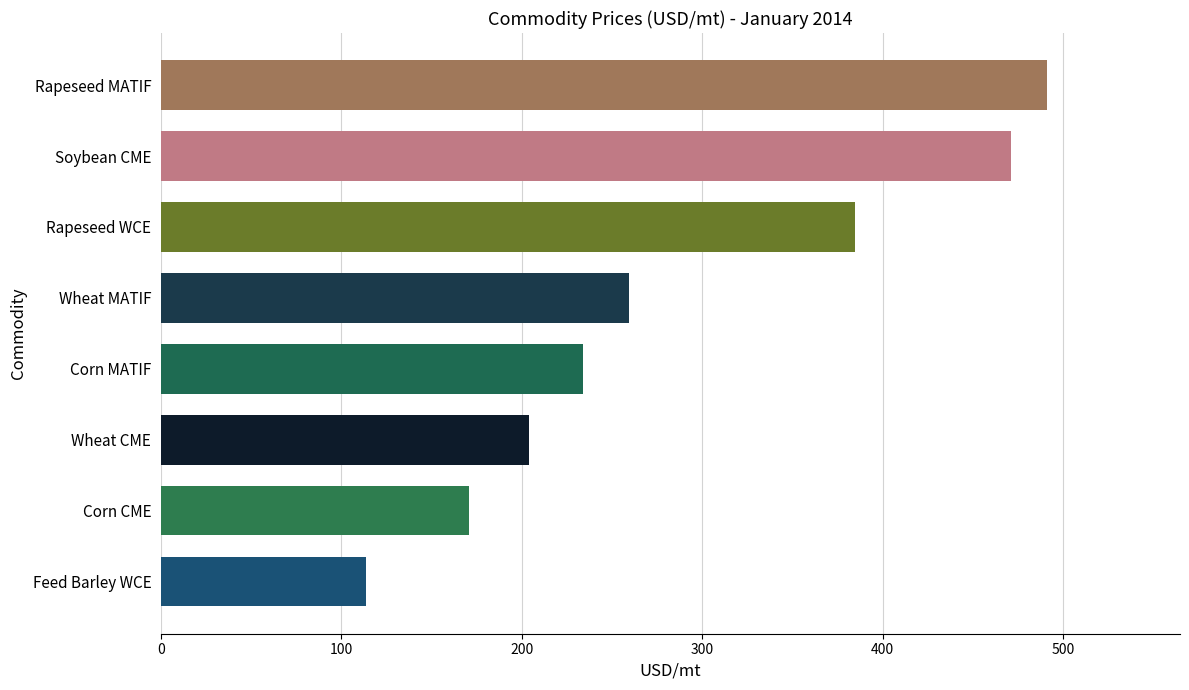

What is the difference between the maximum and minimum values?

377.6